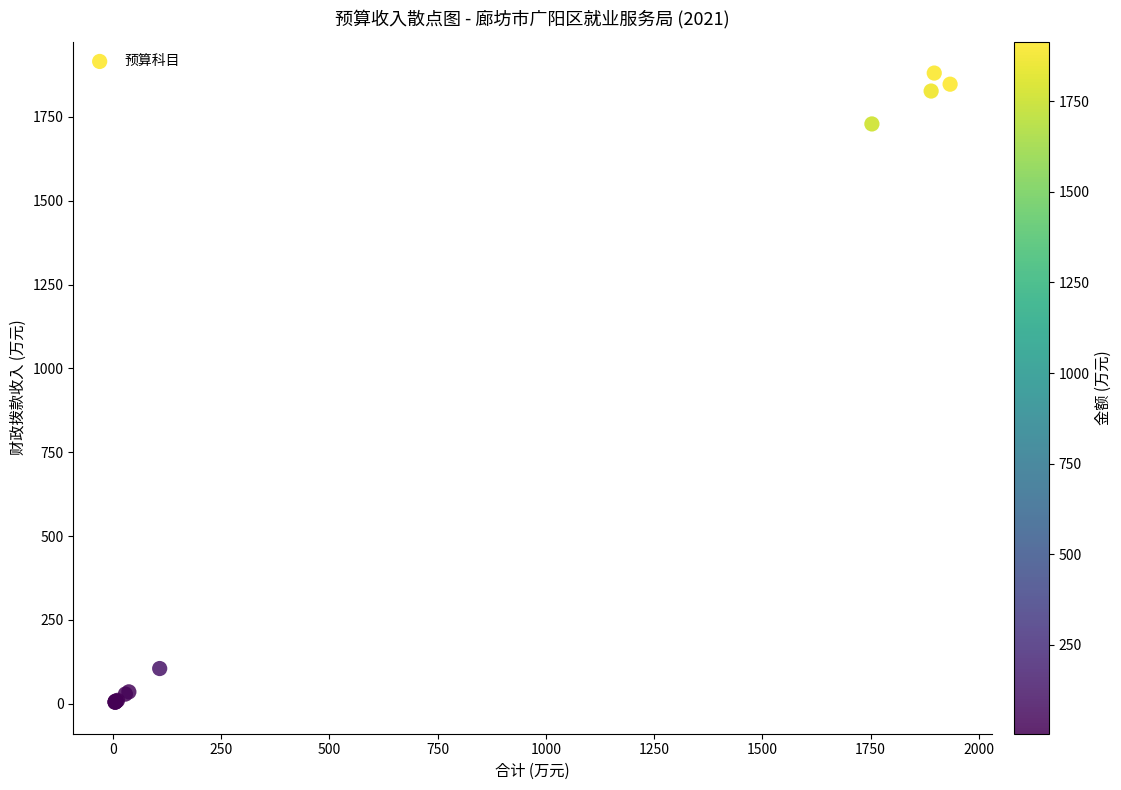

What Y value in the scatter plot is closest to 942?

1729.1